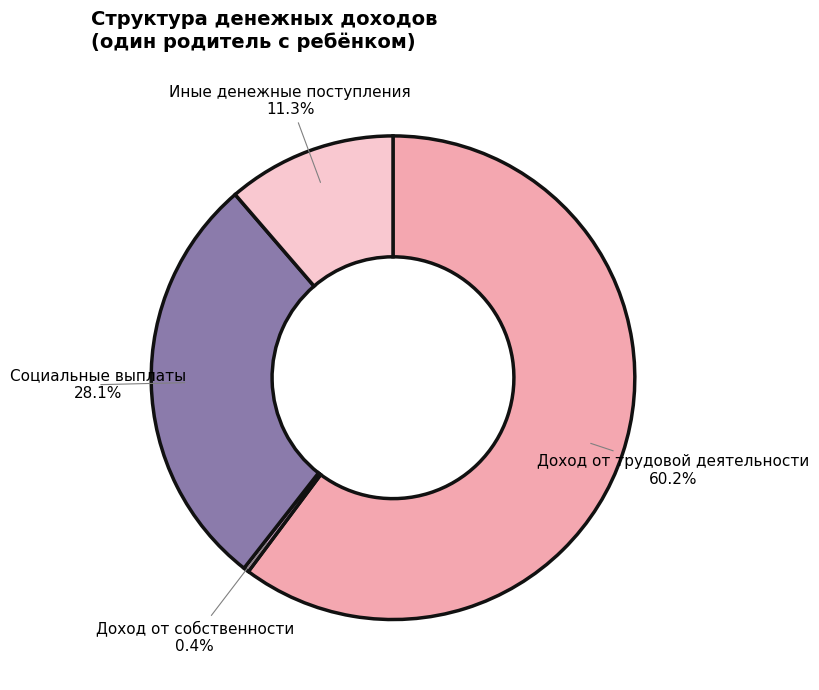

Combined, do Социальные выплаты and Доход от трудовой деятельности account for over 50%?

Yes